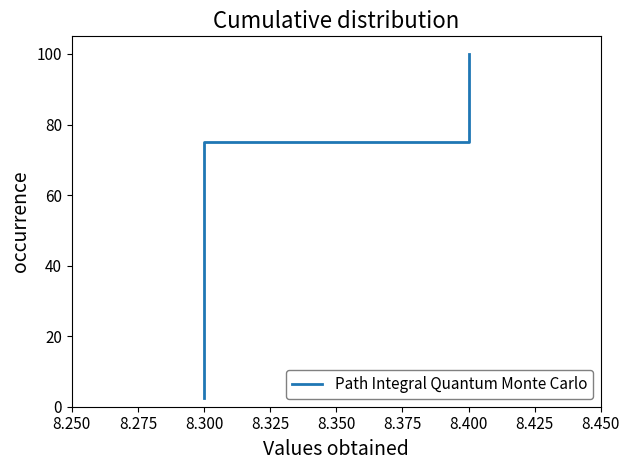

Reading right to left, list all the values displayed in this chart.

100.0	97.5	95.0	92.5	90.0	87.5	85.0	82.5	80.0	77.5	75.0	72.5	70.0	67.5	65.0	62.5	60.0	57.5	55.0	52.5	50.0	47.5	45.0	42.5	40.0	37.5	35.0	32.5	30.0	27.5	25.0	22.5	20.0	17.5	15.0	12.5	10.0	7.5	5.0	2.5